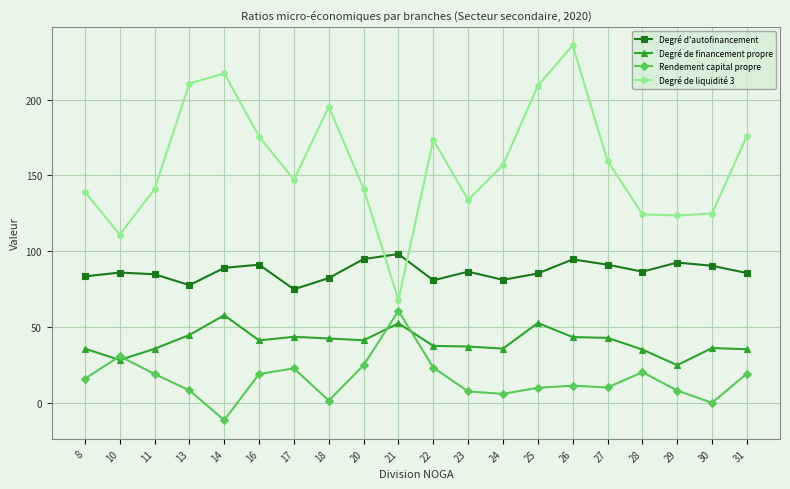

What is the difference between the maximum and minimum values in the Degré d'autofinancement series?

23.2